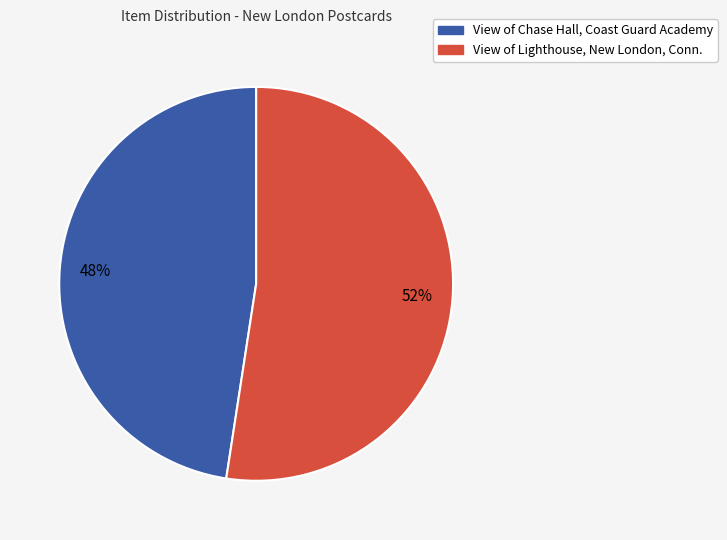

Between View of Chase Hall, Coast Guard Academy and View of Lighthouse, New London, Conn., which is larger?

View of Lighthouse, New London, Conn.